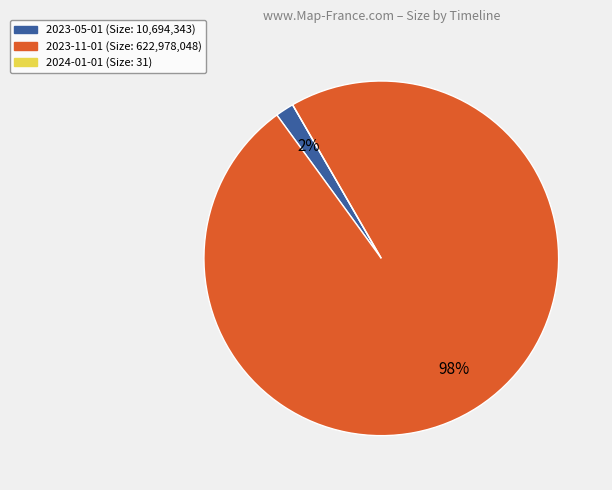

Combined, do 2023-05-01 and 2023-11-01 account for over 50%?

Yes